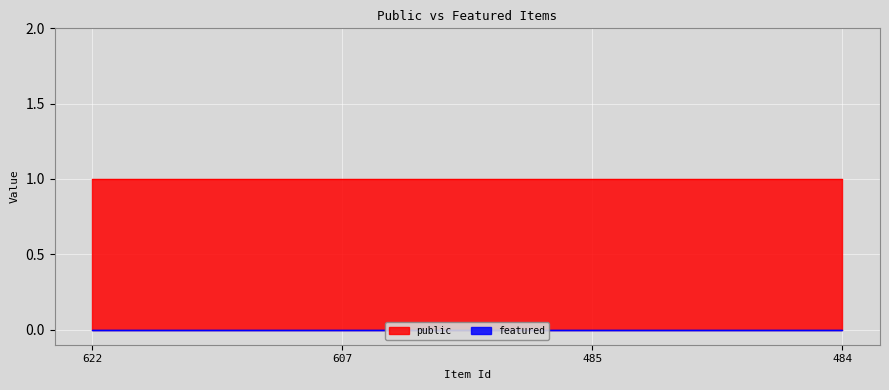

Between 485 and 607, which is larger?

485